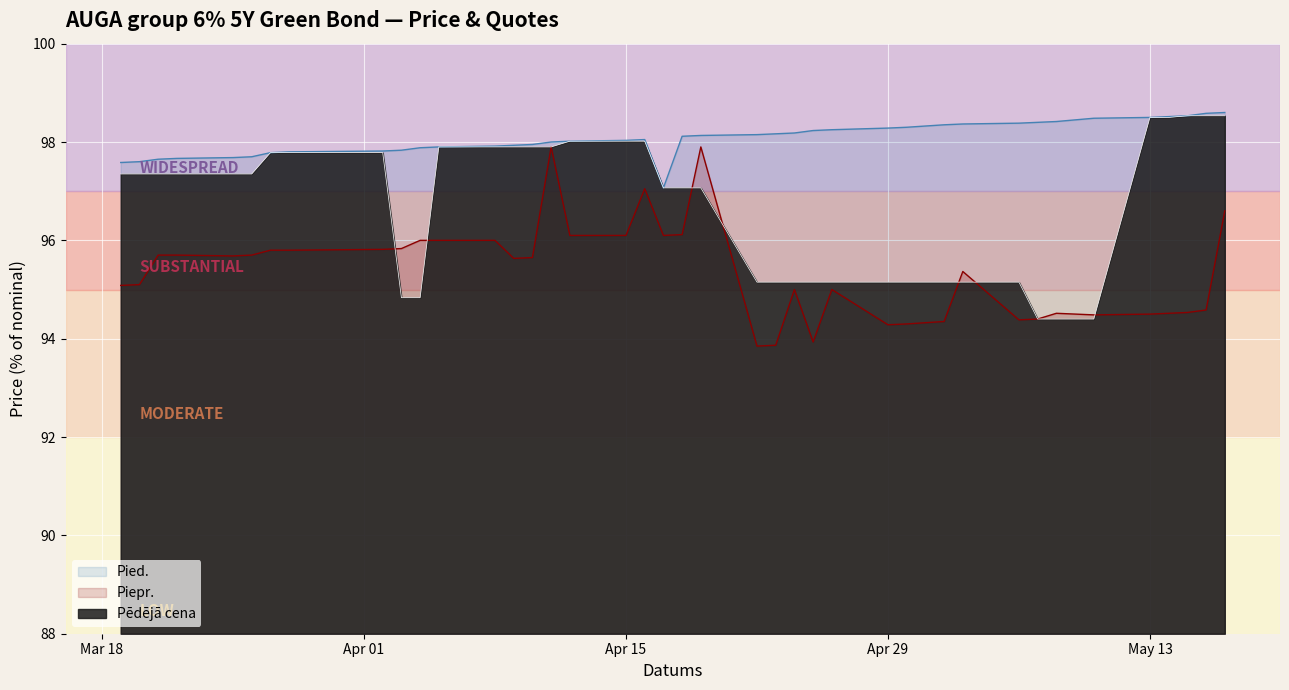

What is the highest value of the Piepr. series?

97.9